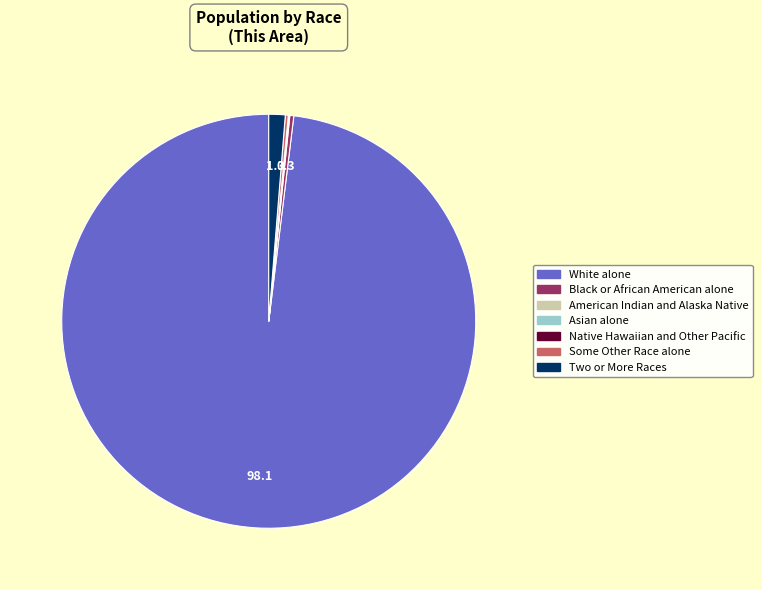

What is the majority slice?

White alone